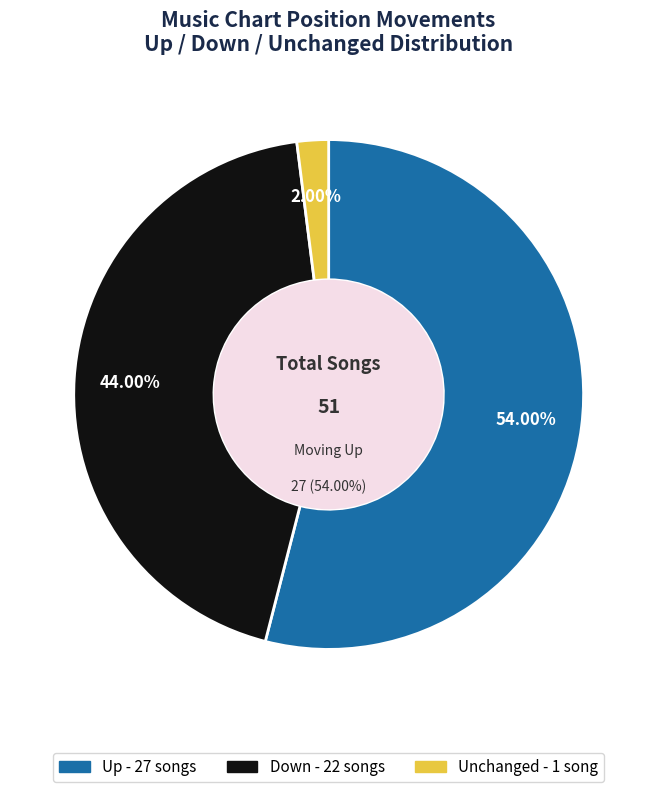

How many slices are in this pie chart?

3